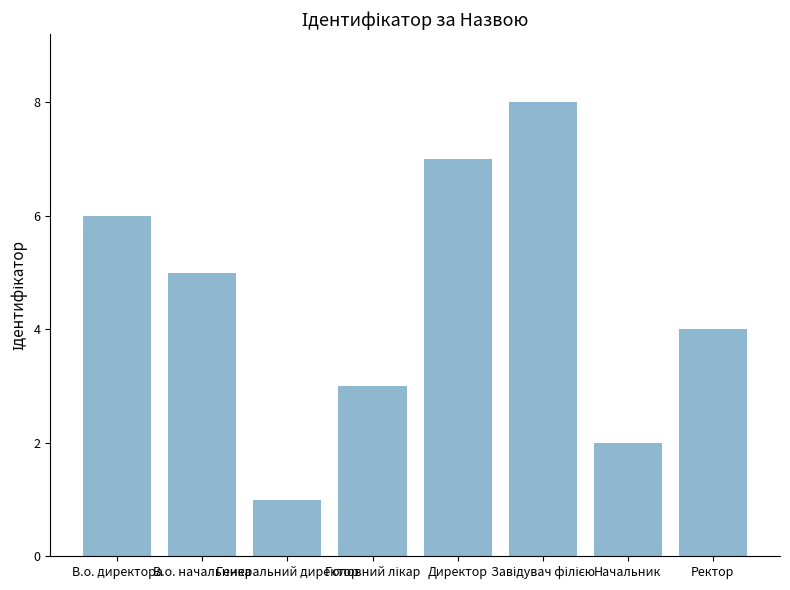

What is the sum of all values?

36